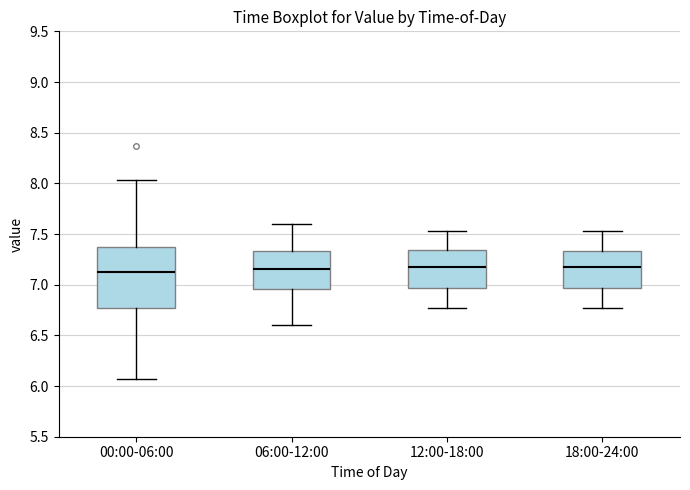

Reading left to right, read every box against the y-axis: the position of its median line, the range the box covers, and the ends of its whiskers. The values are not printed on the chart, so give them approximately, as read against the axis.

00:00-06:00: median 7.15, box 6.75 to 7.35, whiskers 6.05 to 8.05
06:00-12:00: median 7.15, box 6.95 to 7.35, whiskers 6.60 to 7.60
12:00-18:00: median 7.15, box 6.95 to 7.35, whiskers 6.75 to 7.55
18:00-24:00: median 7.15, box 6.95 to 7.35, whiskers 6.75 to 7.55